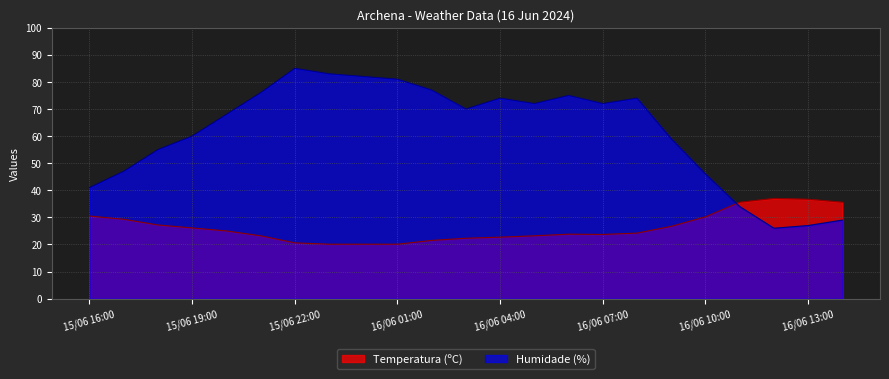

Reading left to right, what are all the values shown in this chart?

Temperatura (ºC): 15/06 16:00=30.5	15/06 17:00=29.3	15/06 18:00=27.2	15/06 19:00=26.1	15/06 20:00=25.0	15/06 21:00=23.2	15/06 22:00=20.6	15/06 23:00=20.1	16/06 00:00=20.1	16/06 01:00=20.1	16/06 02:00=21.5	16/06 03:00=22.3	16/06 04:00=22.7	16/06 05:00=23.2	16/06 06:00=23.8	16/06 07:00=23.7	16/06 08:00=24.2	16/06 09:00=26.7	16/06 10:00=30.2	16/06 11:00=35.6	16/06 12:00=37.0	16/06 13:00=36.7	16/06 14:00=35.6
Humidade (%): 15/06 16:00=41.0	15/06 17:00=47.0	15/06 18:00=55.0	15/06 19:00=60.0	15/06 20:00=68.0	15/06 21:00=76.0	15/06 22:00=85.0	15/06 23:00=83.0	16/06 00:00=82.0	16/06 01:00=81.0	16/06 02:00=77.0	16/06 03:00=70.0	16/06 04:00=74.0	16/06 05:00=72.0	16/06 06:00=75.0	16/06 07:00=72.0	16/06 08:00=74.0	16/06 09:00=59.0	16/06 10:00=46.0	16/06 11:00=34.0	16/06 12:00=26.0	16/06 13:00=27.0	16/06 14:00=29.0